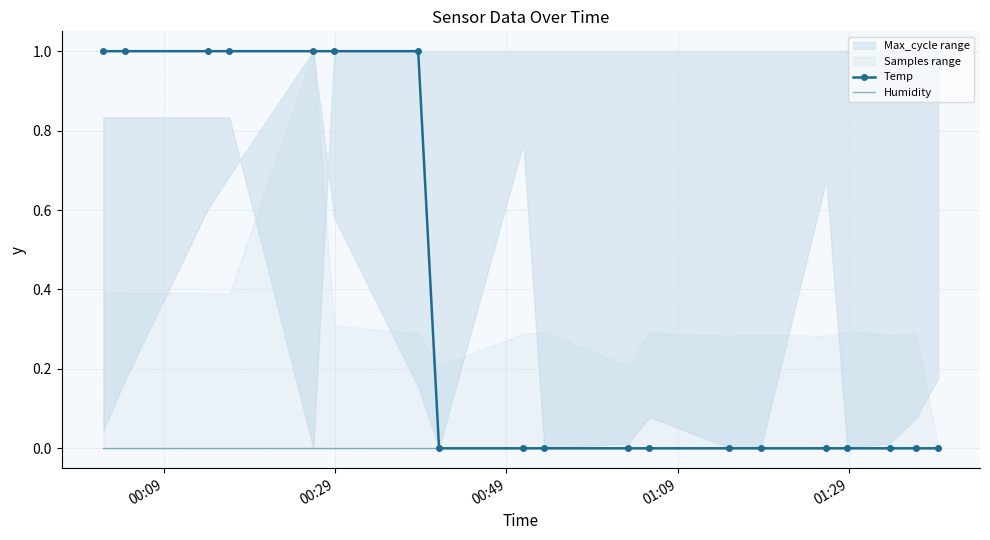

Which series has the largest range (max minus min)?

Temp